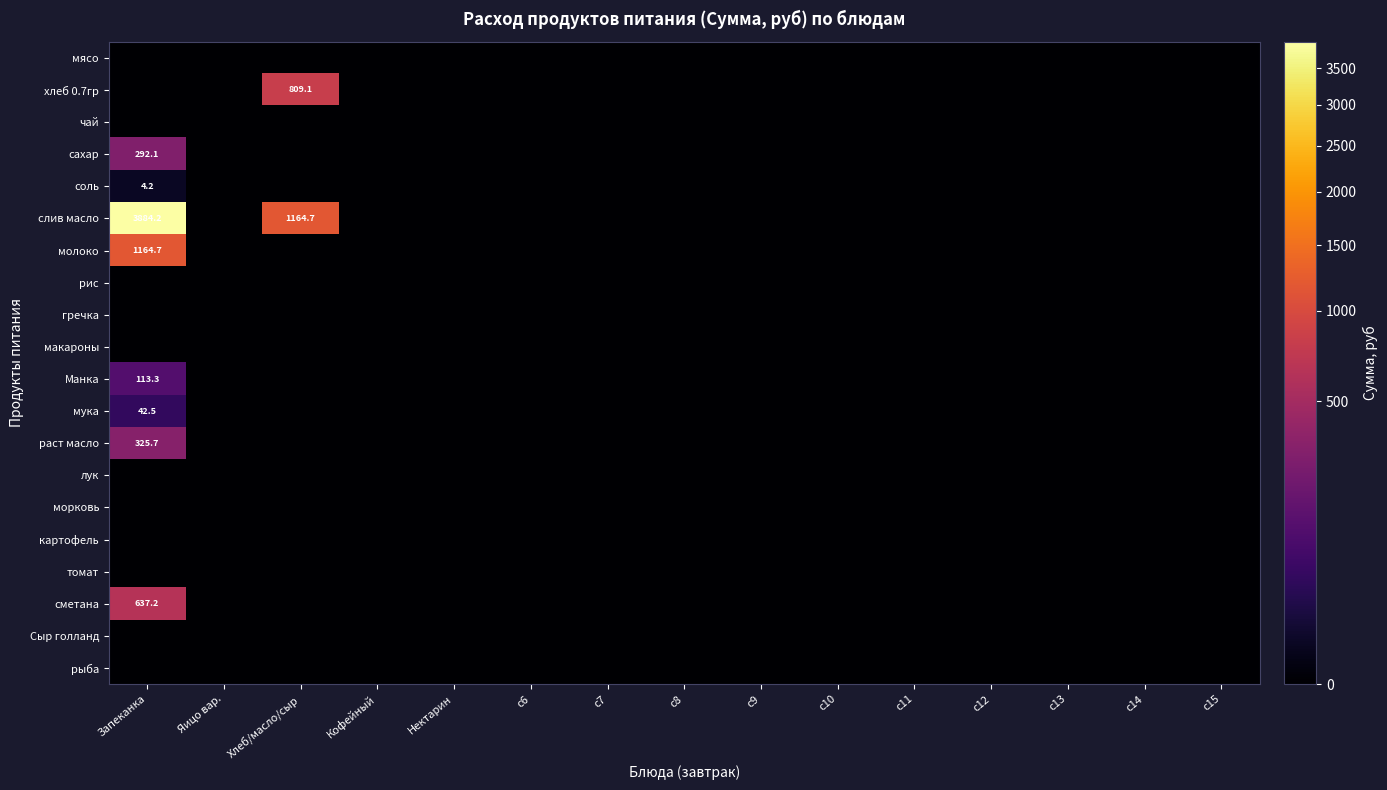

How many distinct data groups are displayed?

20